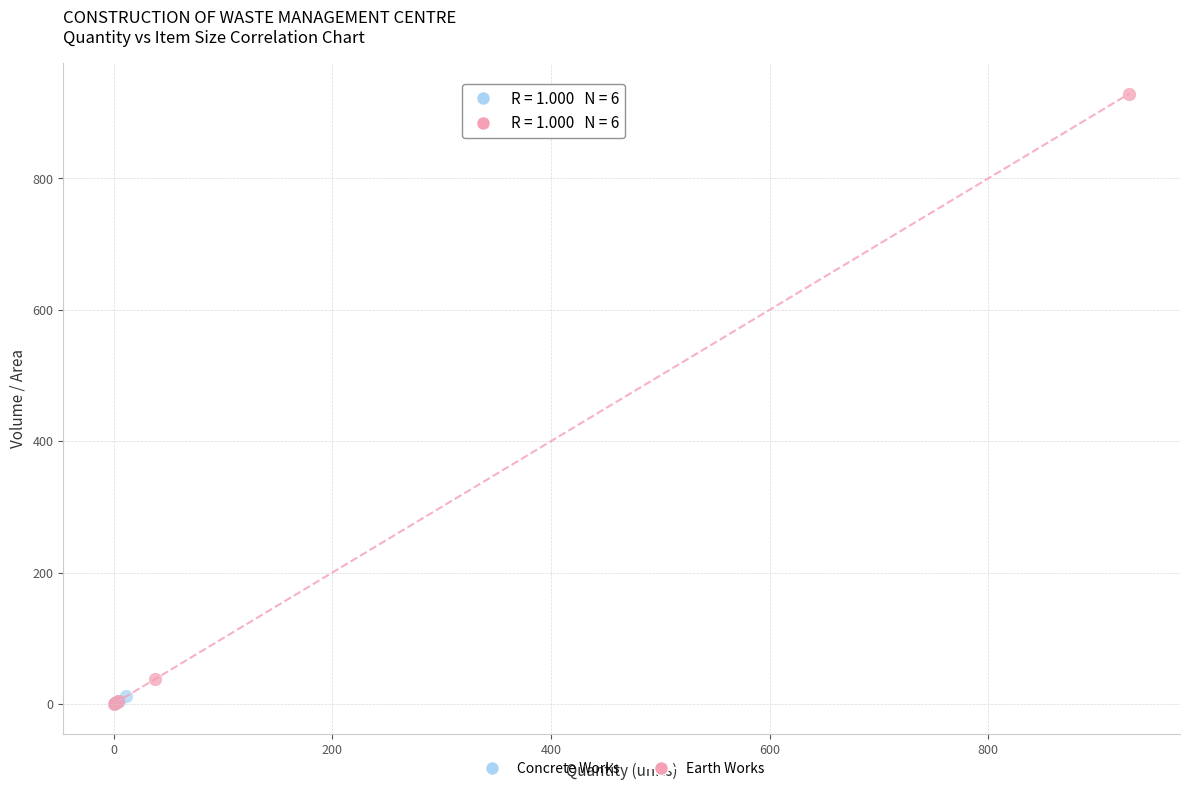

Which series contains the highest Y value?

Earth Works